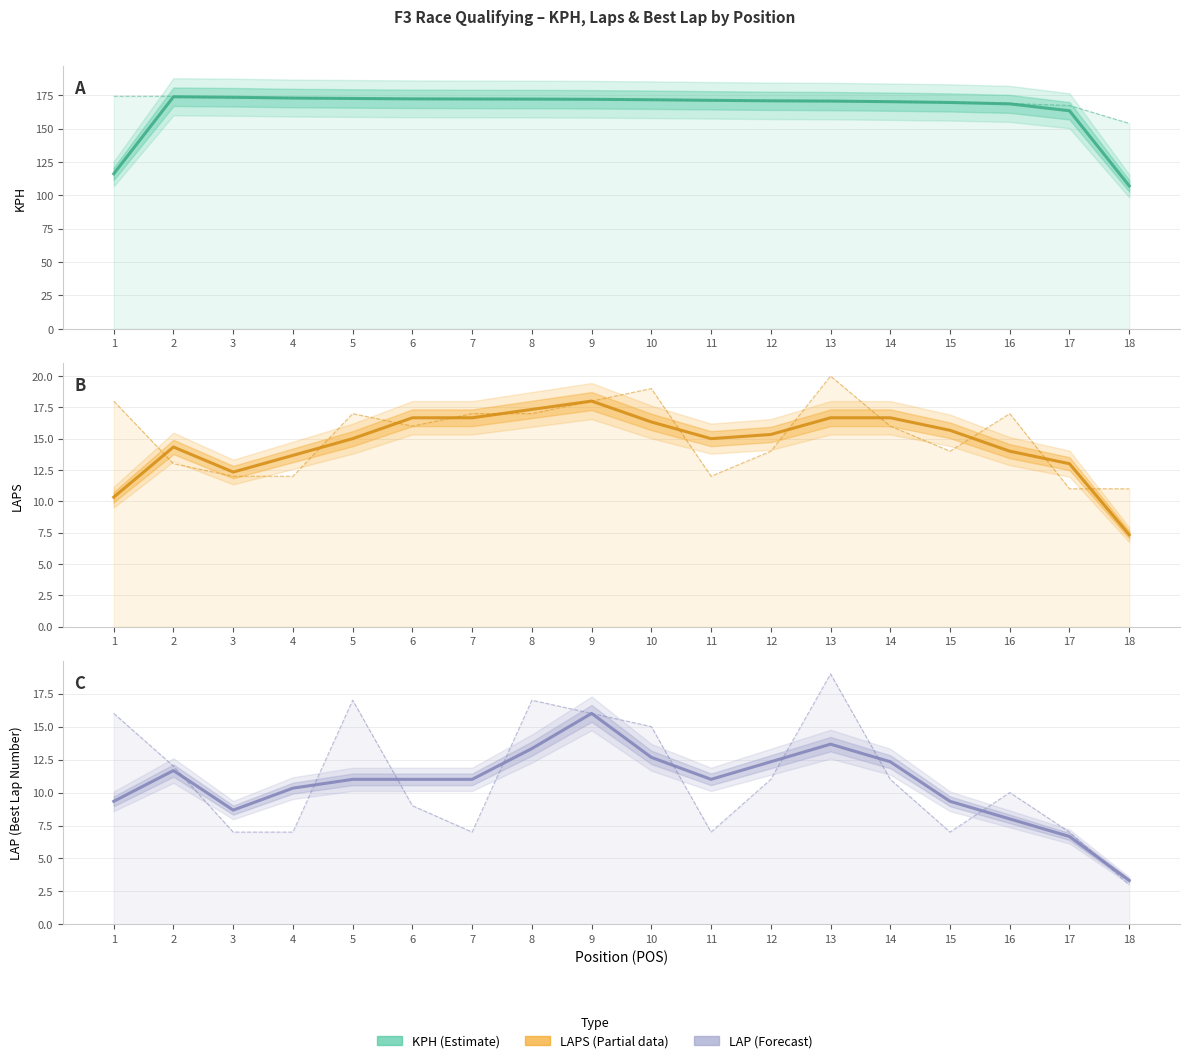

What is the difference between the maximum and minimum values in the KPH series?

66.8